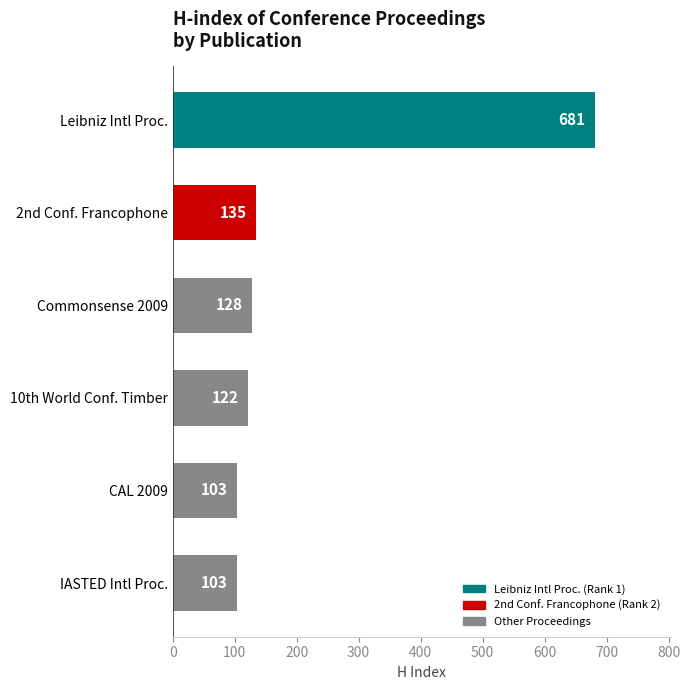

What is the change in value from 10th World Conf. Timber to CAL 2009?

-19